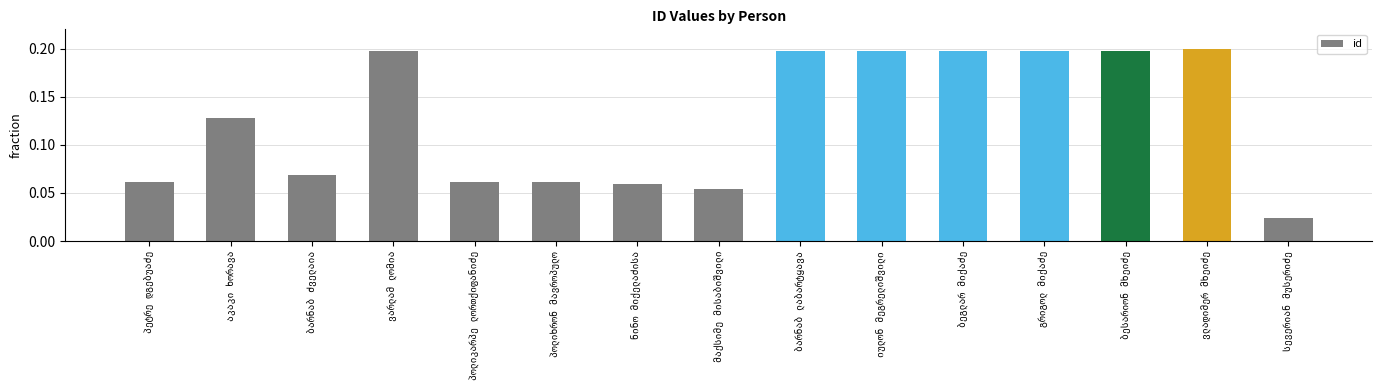

How many values are between 0 and 1?

15